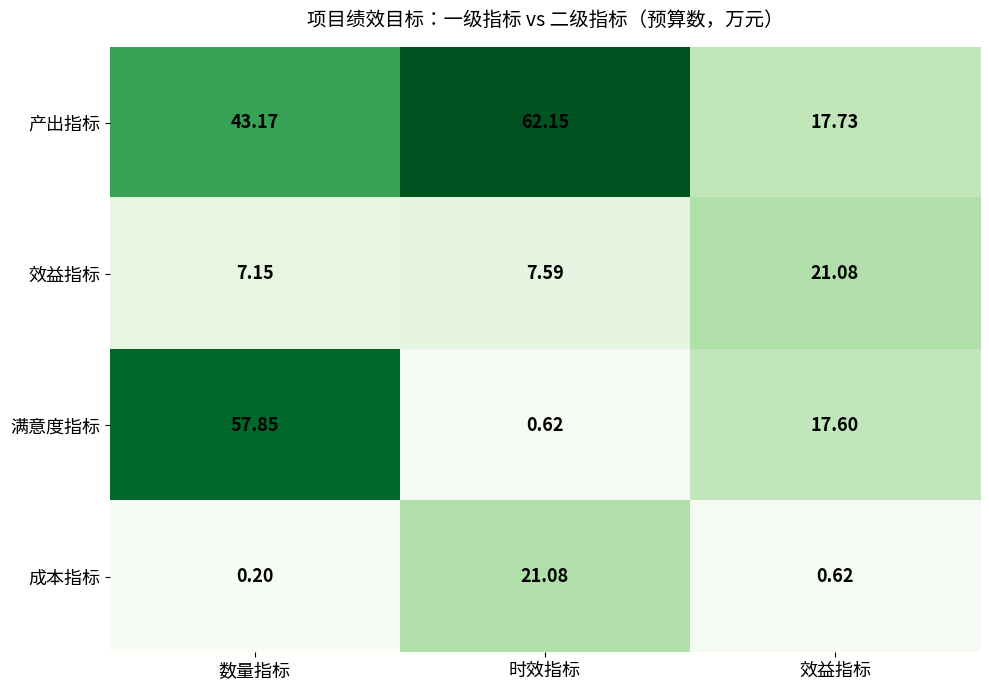

Is the value of 满意度指标 at 时效指标 greater than the value of 效益指标 at 数量指标?

No